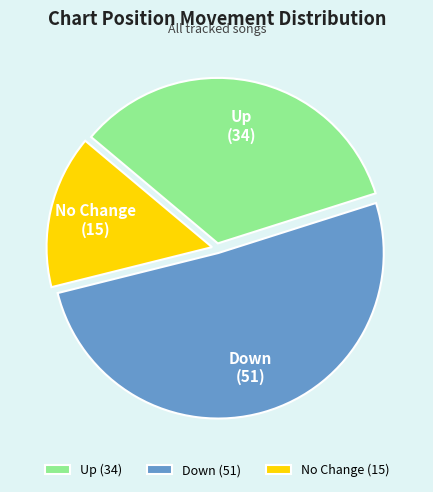

How many segments does this pie chart have?

3